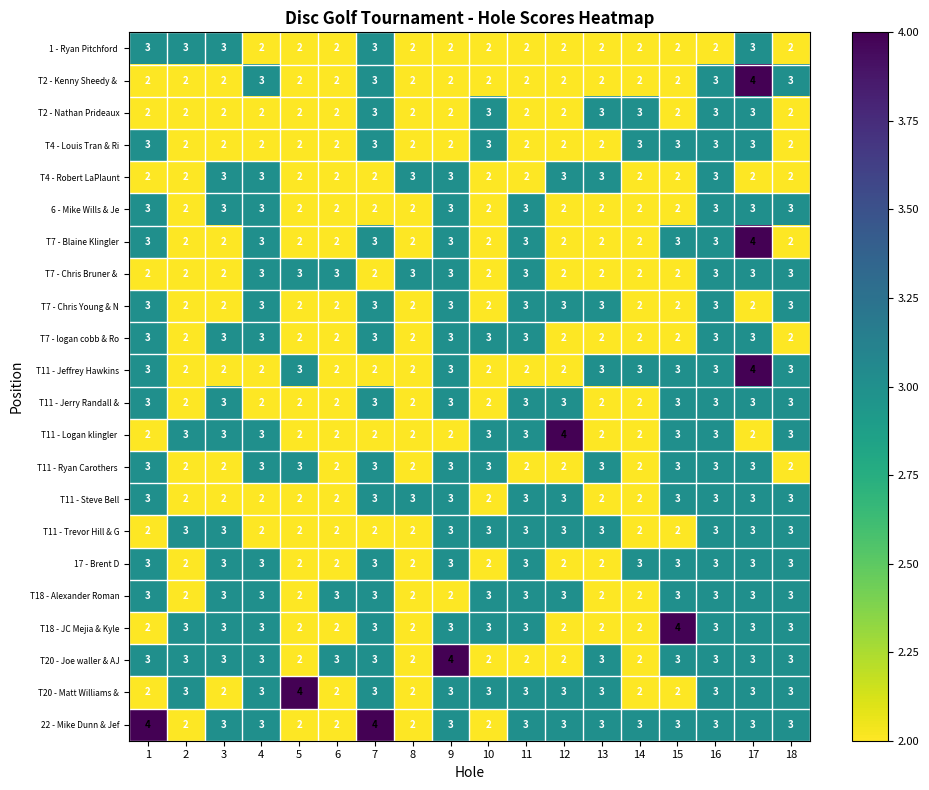

What is the sum of the T4 - Robert LaPlaunt values at 18 and 3?

5